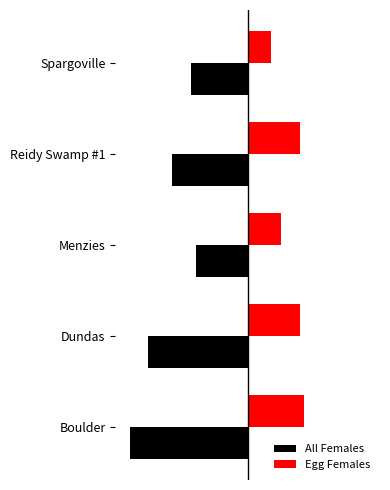

Rank the series by their maximum value, from lowest to highest.

All Females, Egg Females